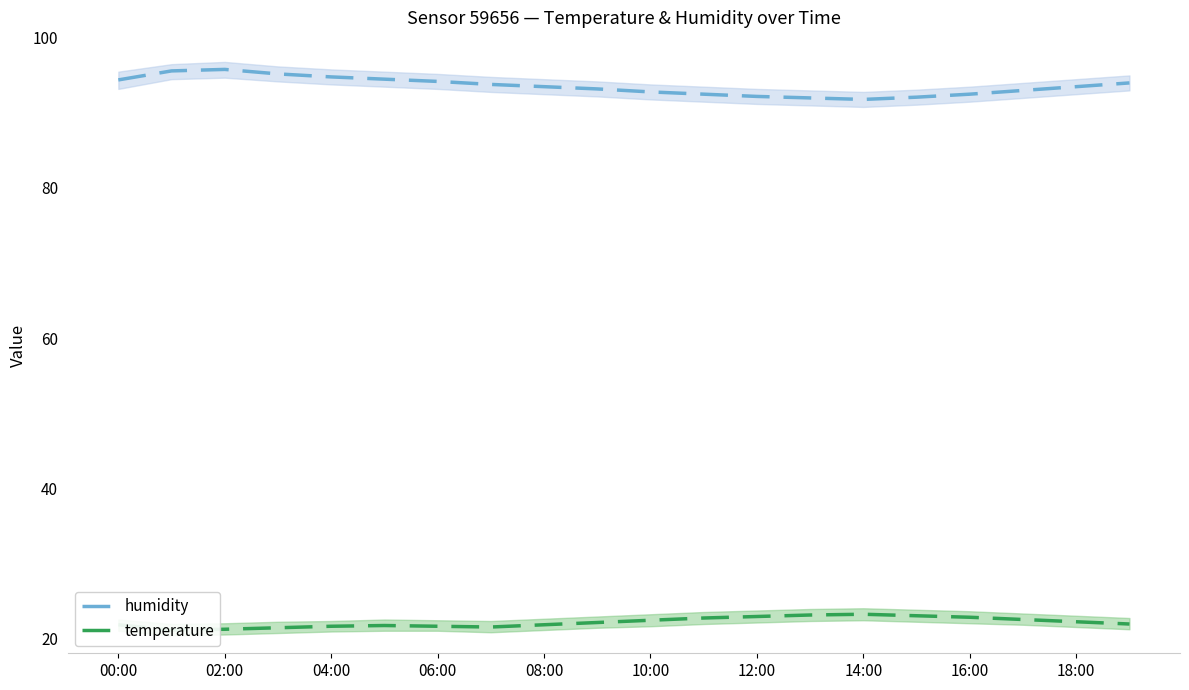

What are all the series names shown in the legend?

humidity, temperature